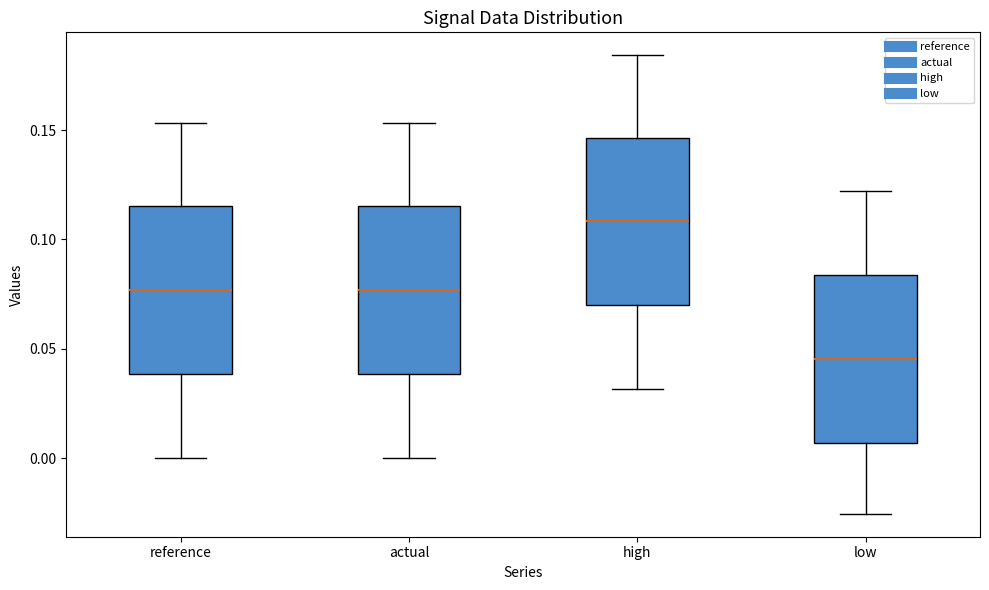

Where does the upper whisker of the box for reference end on the y-axis? The values are not printed on the chart, so give them approximately, as read against the axis.

0.155